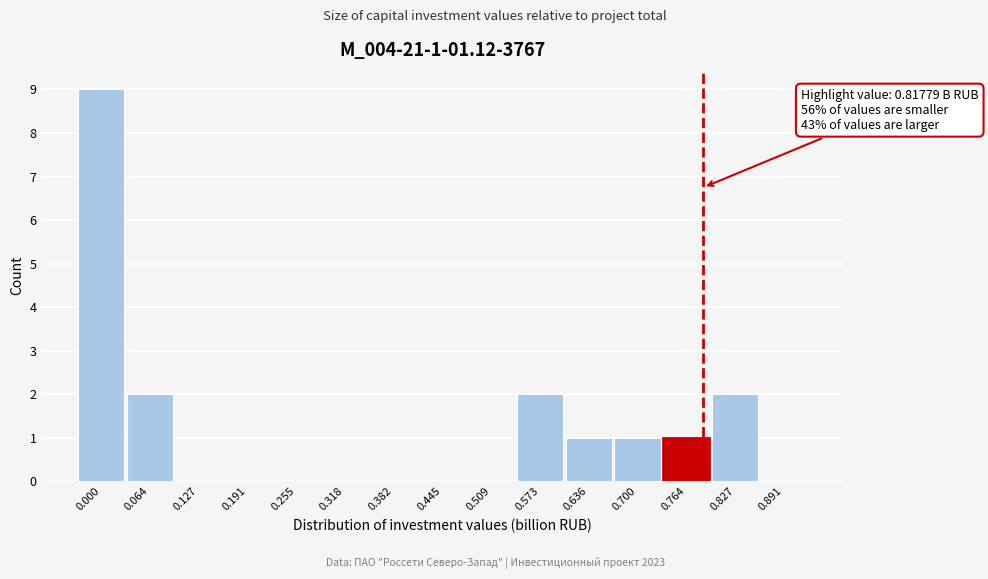

Reading right to left, list all the values displayed in this chart.

0.891=0	0.827=2	0.764=1	0.700=1	0.636=1	0.573=2	0.509=0	0.445=0	0.382=0	0.318=0	0.255=0	0.191=0	0.127=0	0.064=2	0.000=9